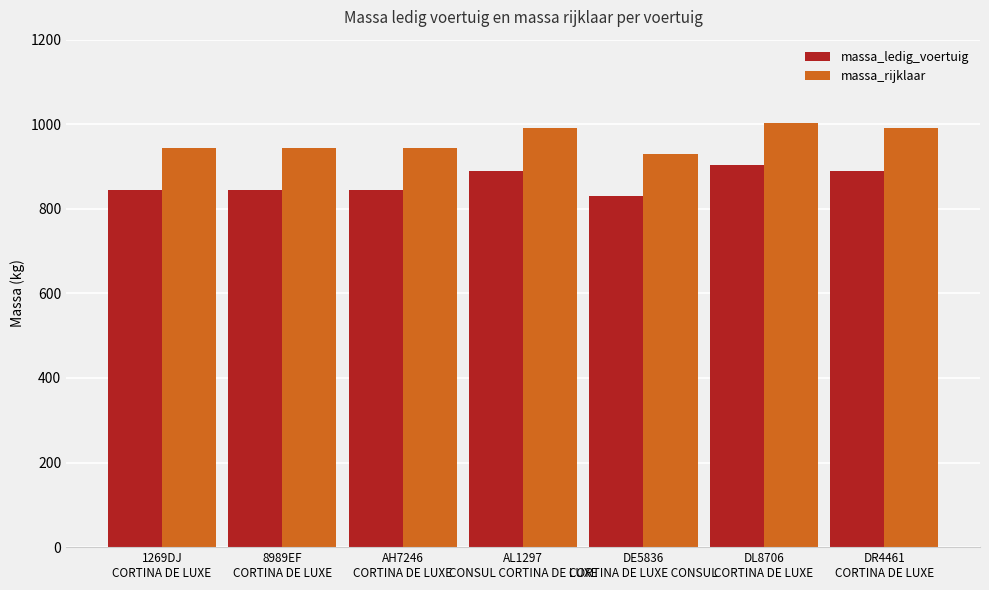

How many bars are there in each group?

2